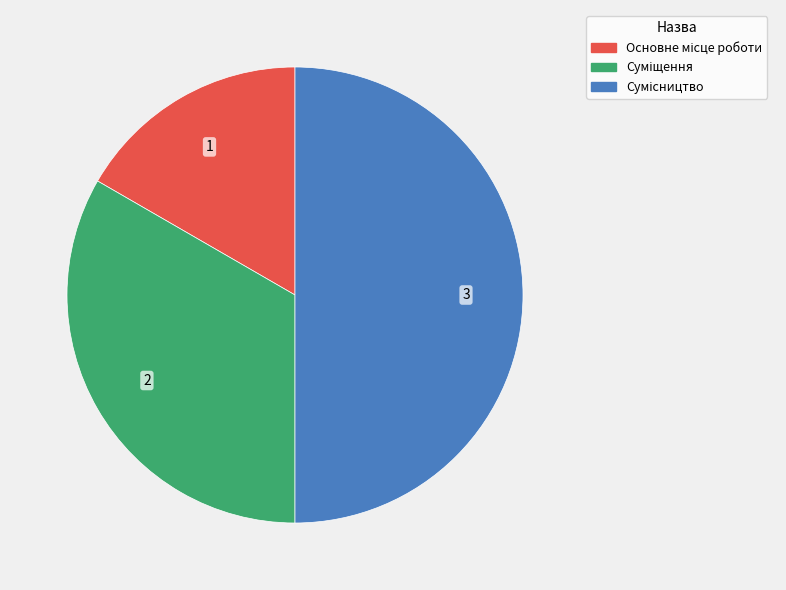

Is there a majority slice in this chart?

No